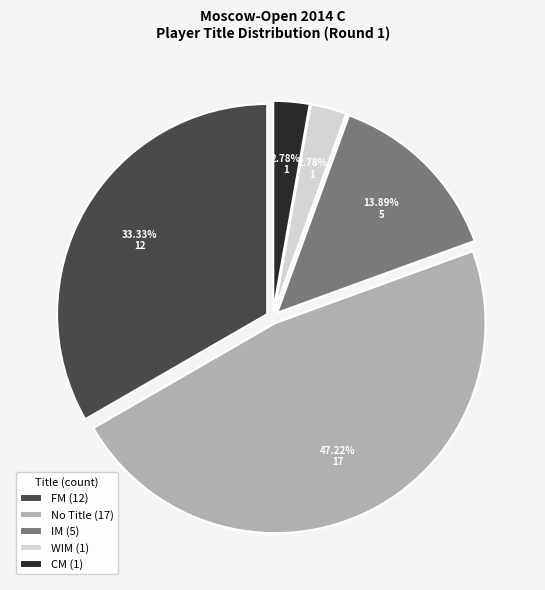

Which slice is the largest?

No Title (17)